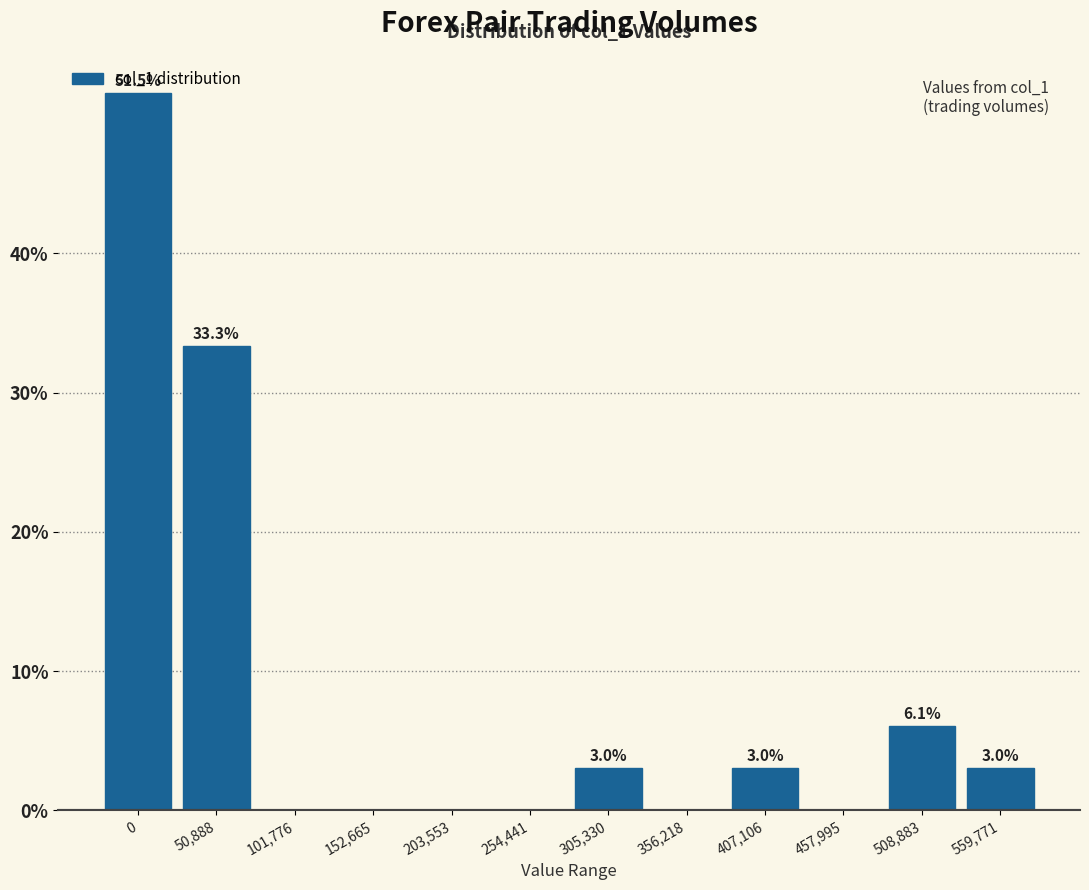

The chart shows a value of 3.0 at 559,771. True or false?

True